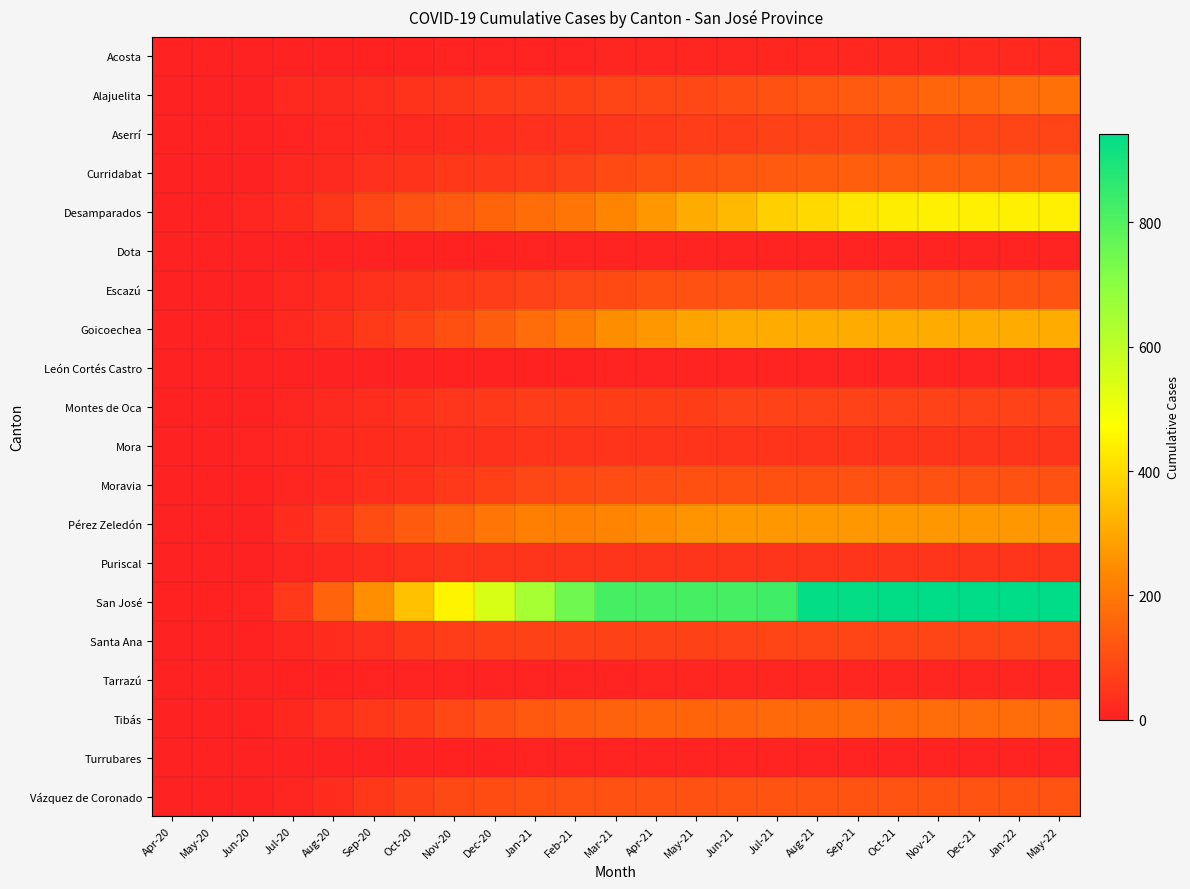

Which series changed the most between Feb-21 and Oct-21?

Desamparados